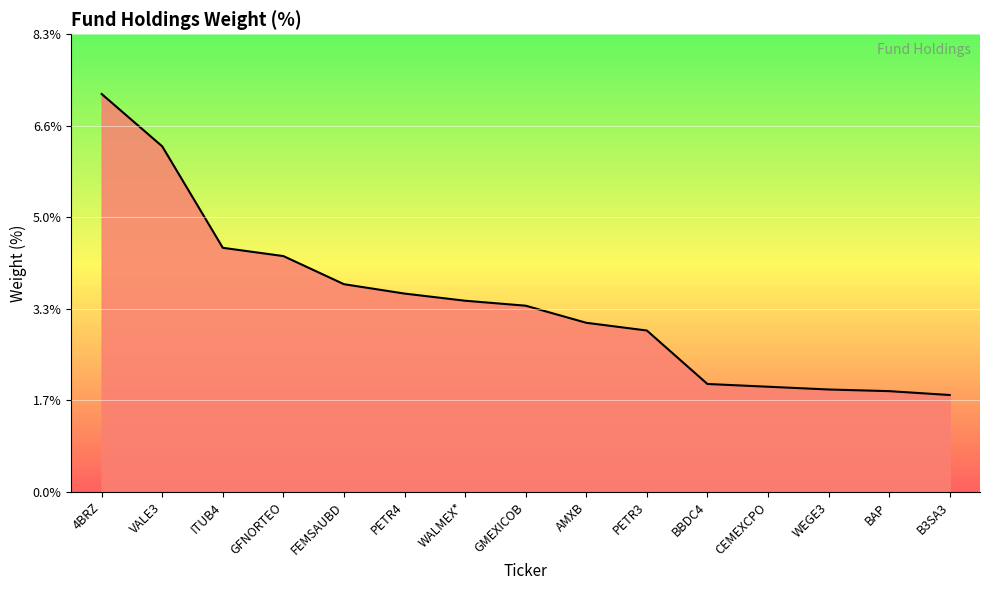

What is the minimum value shown in the chart?

1.8